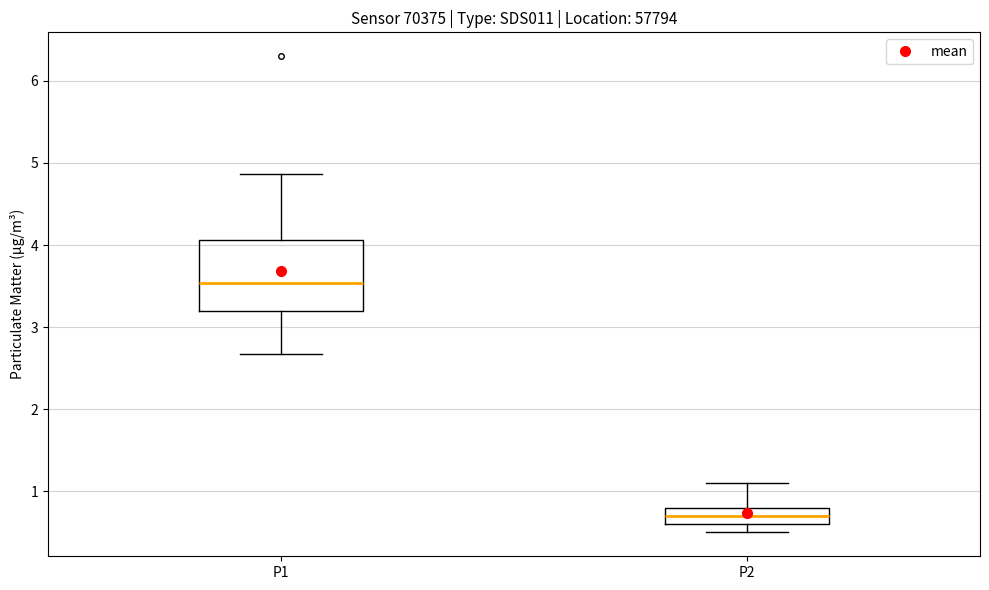

Where is the lower edge of the box for P2 on the y-axis? The values are not printed on the chart, so give them approximately, as read against the axis.

0.6